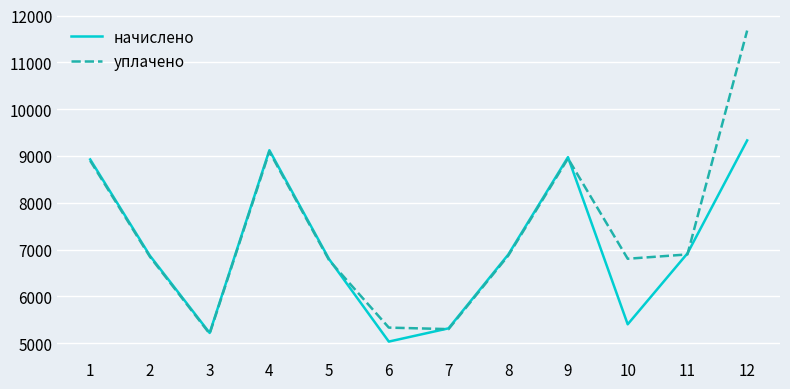

Between 5 and 9, which series saw the biggest shift?

начислено